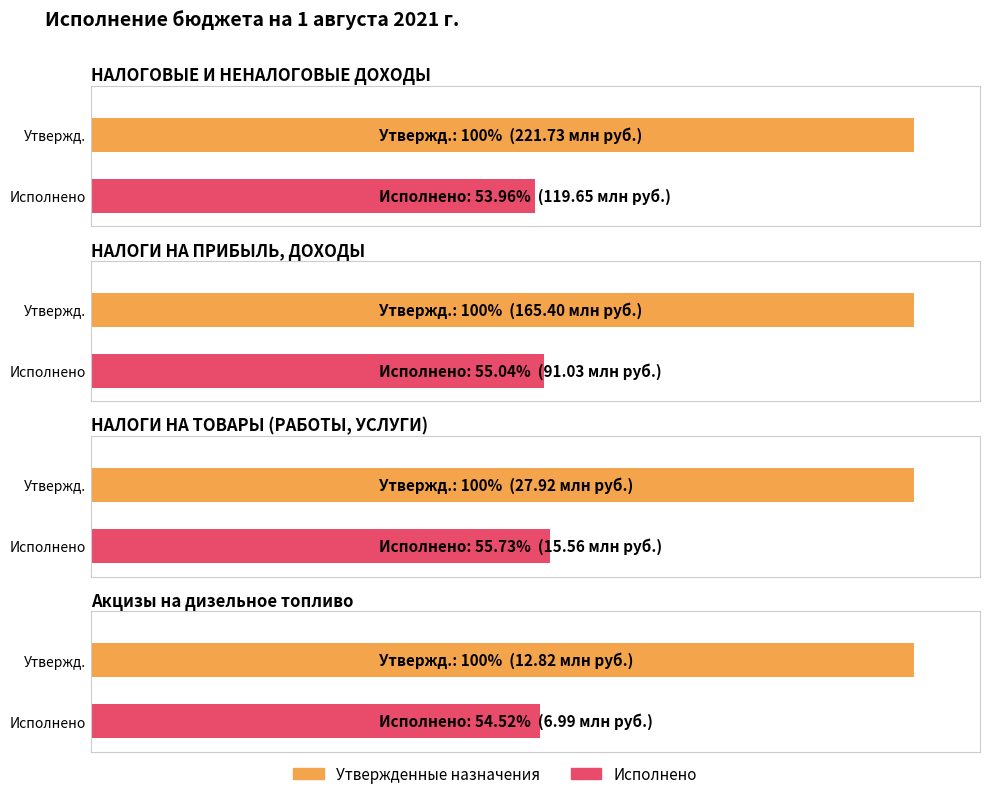

At how many categories does at least one series exceed 120639604?

2